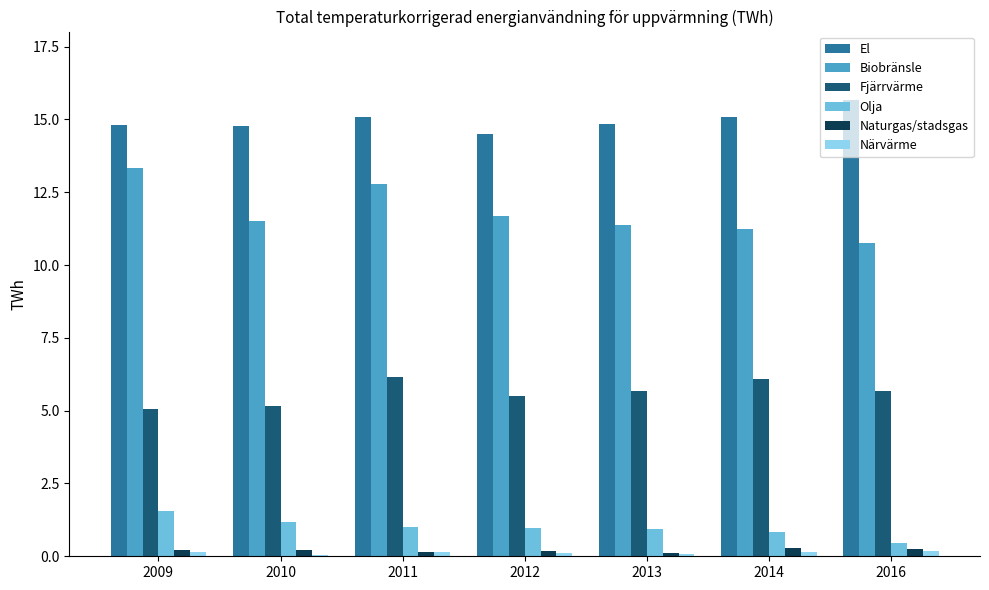

What is the spread (max minus min) of values at 2012?

14.4